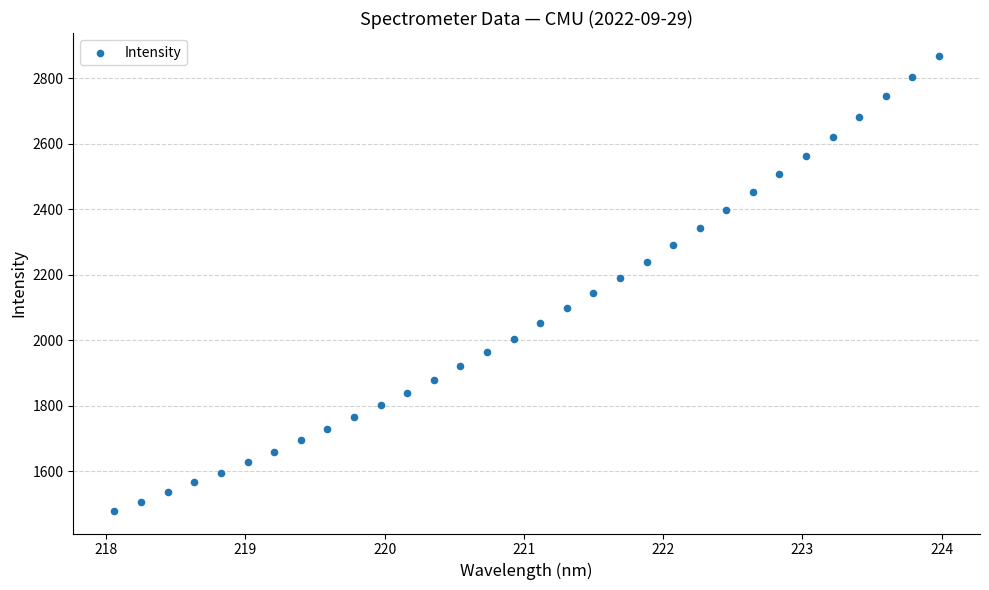

What is the range of X values (max minus min)?

5.9